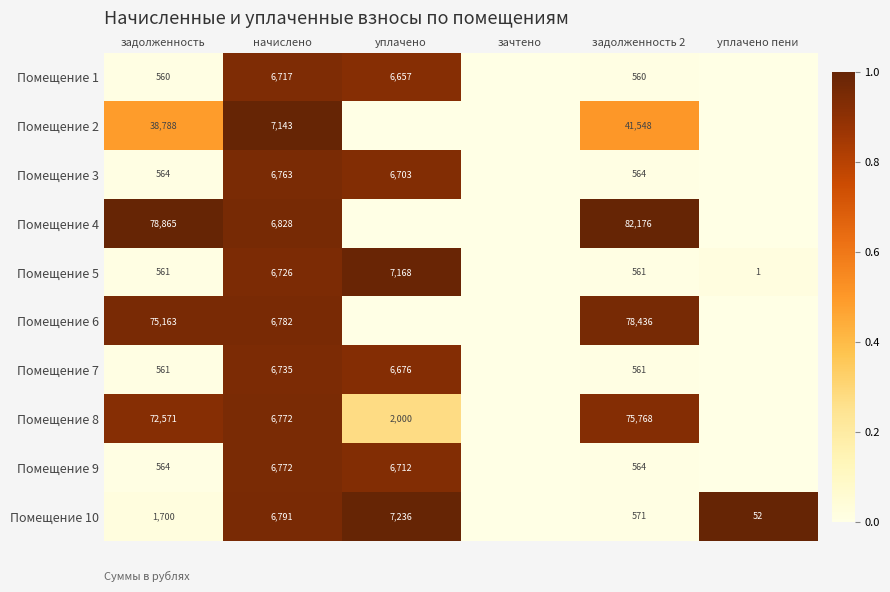

True or false: Помещение 4 has a value of 78865 at задолженность.

True